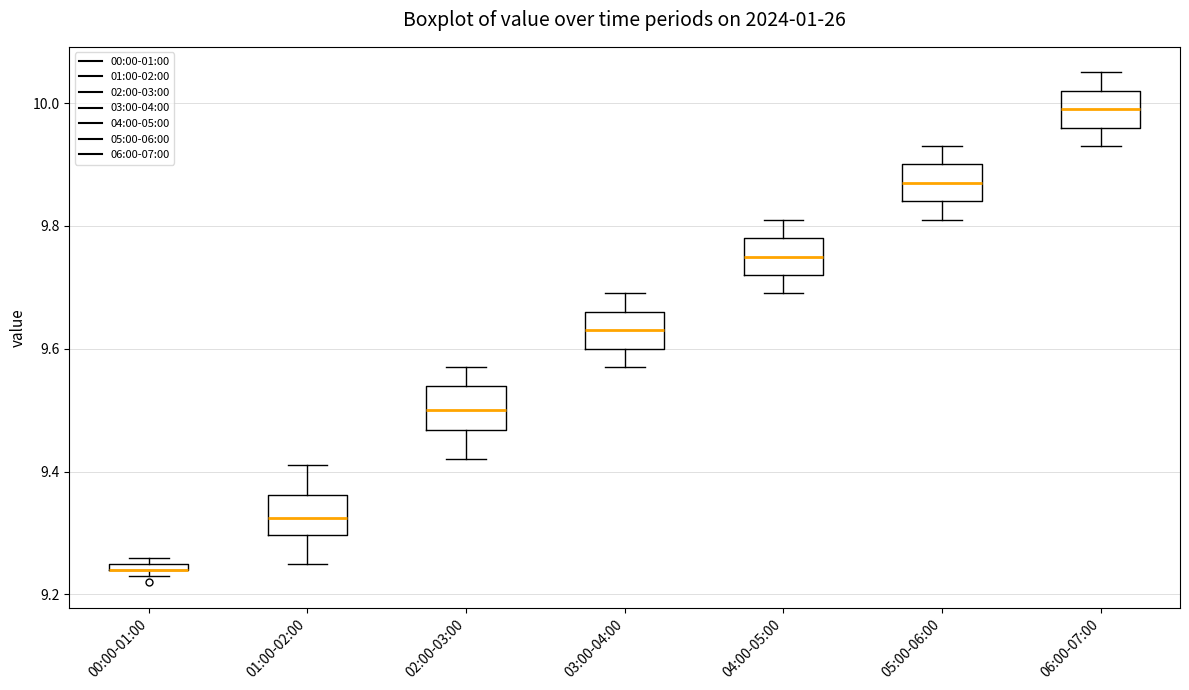

Where is the lower edge of the box for 06:00-07:00 on the y-axis? The values are not printed on the chart, so give them approximately, as read against the axis.

9.96